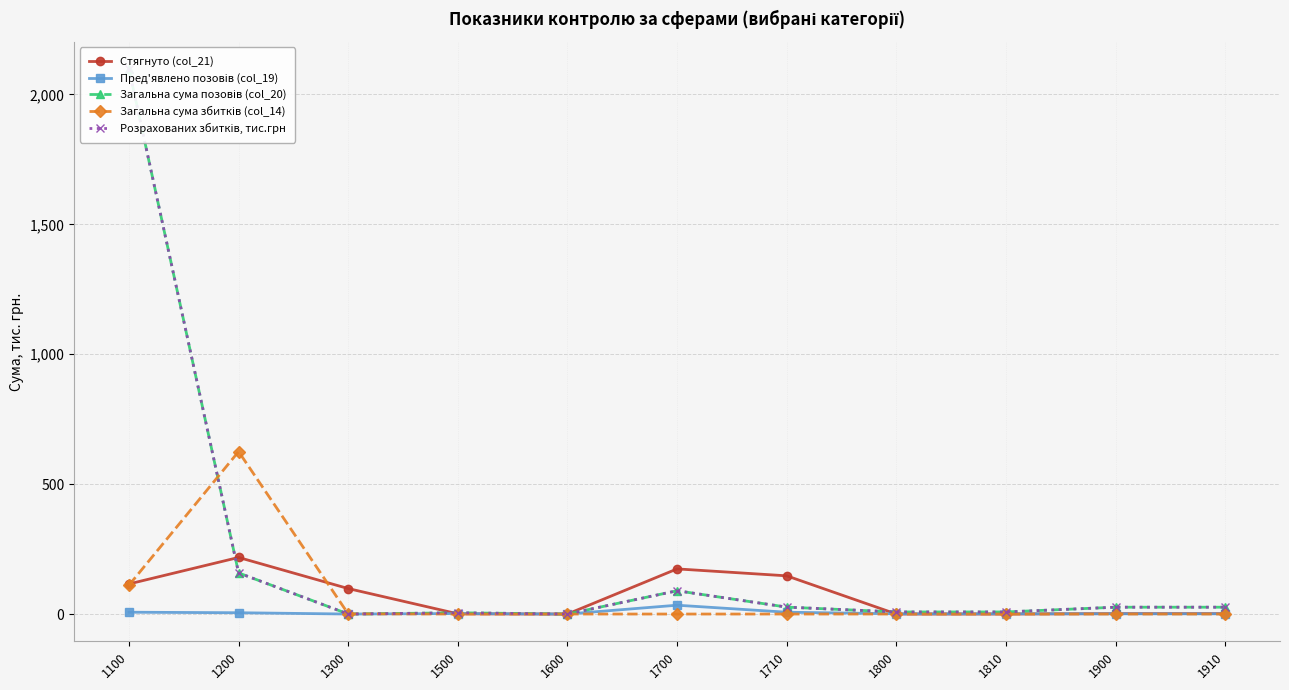

How many values in Загальна сума позовів (col_20) are above zero?

9